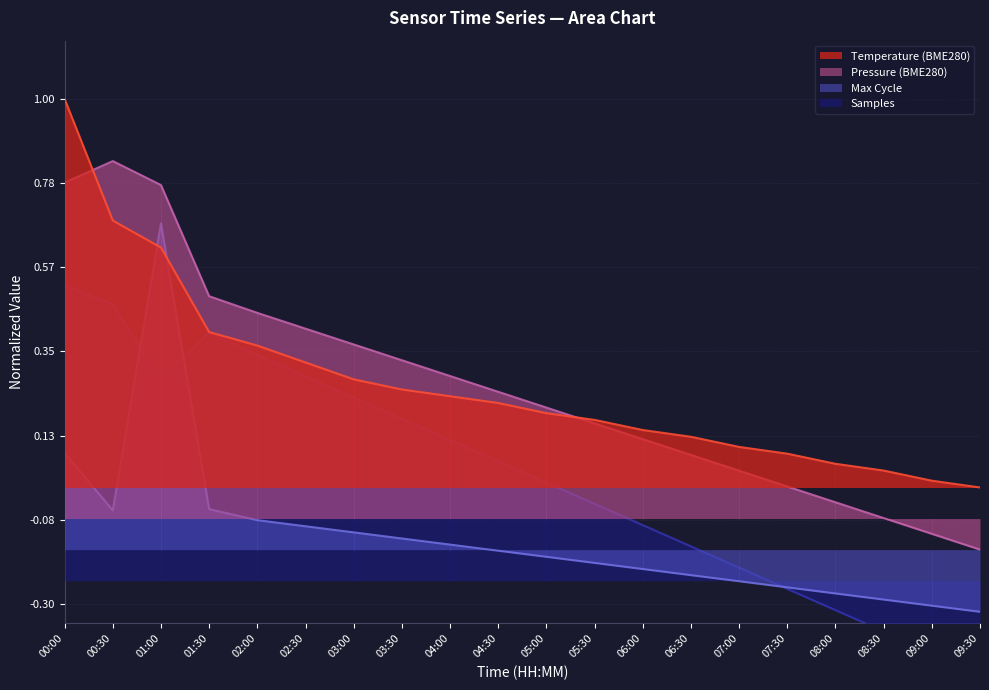

How many values in Samples are above zero?

11